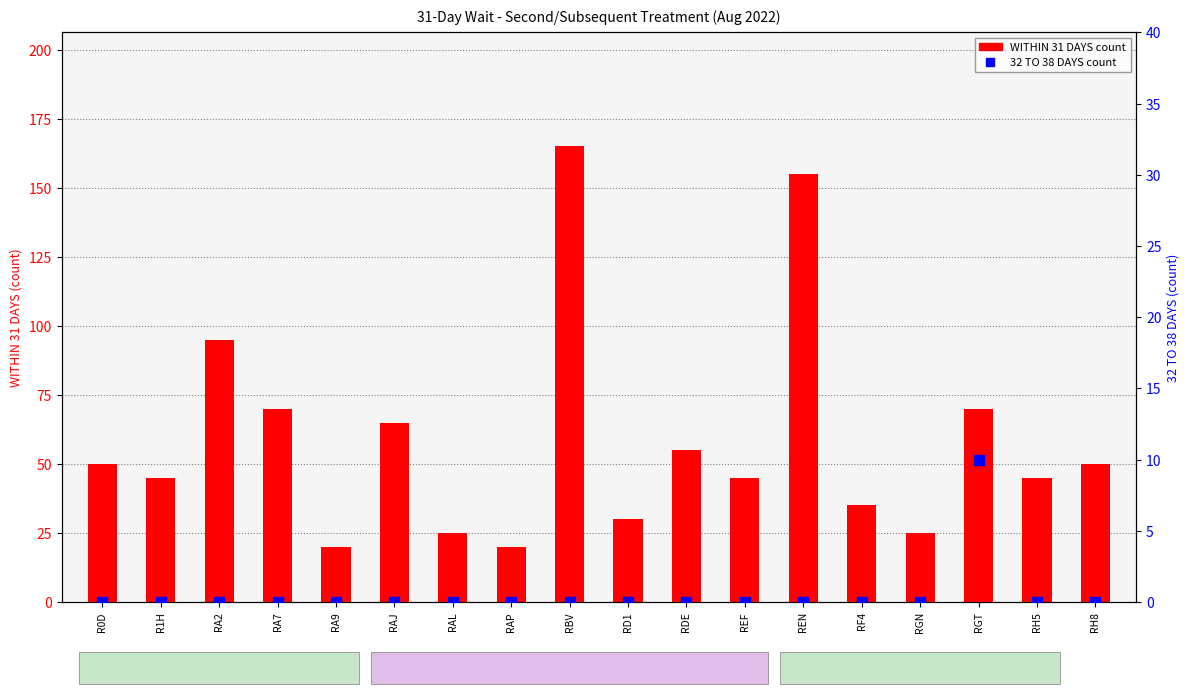

Which category has the highest value in the WITHIN 31 DAYS series?

RBV